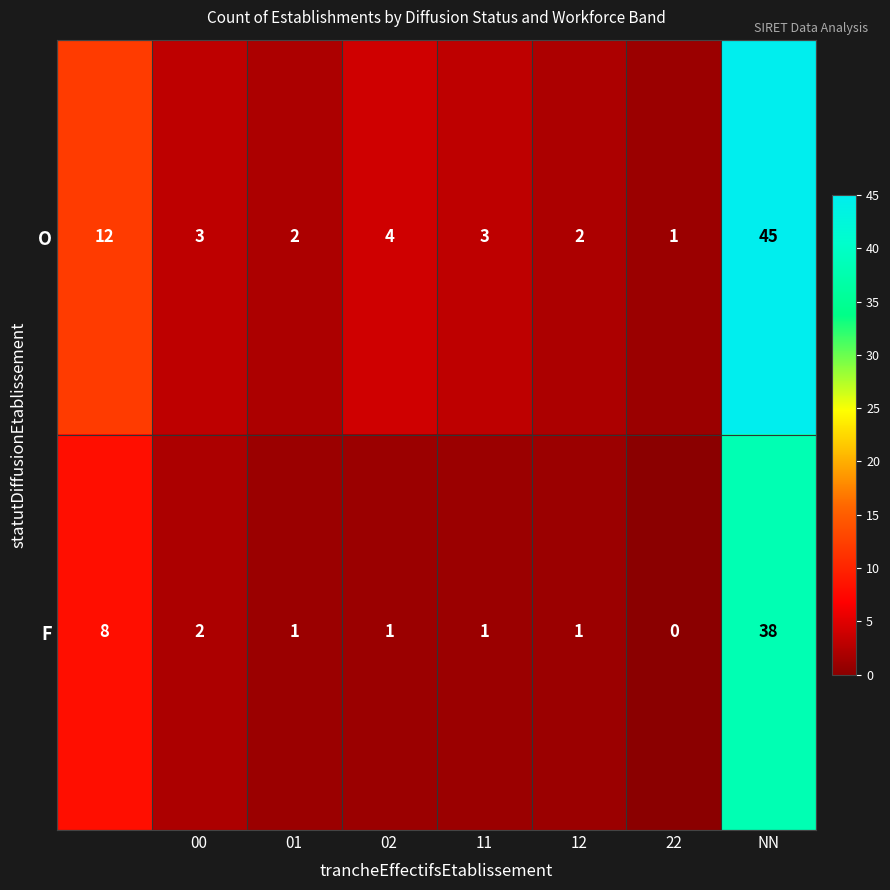

What is the difference between the maximum and second lowest values in the O series?

43